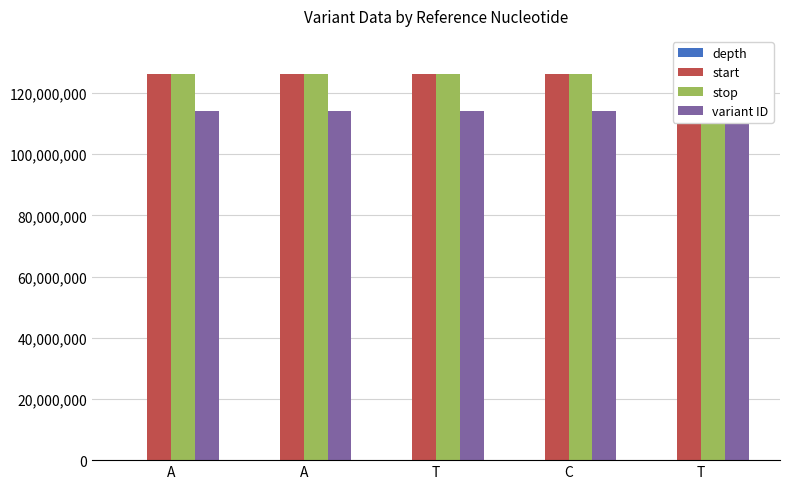

Reading right to left, extract all data points from this chart.

depth: T=32	C=19	T=29	A=52	A=25
start: T=126080033	C=126079334	T=126078280	A=126078073	A=126072138
stop: T=126080034	C=126079335	T=126078281	A=126078074	A=126072139
variant ID: T=113996306	C=114137072	T=114137071	A=114137070	A=113996295